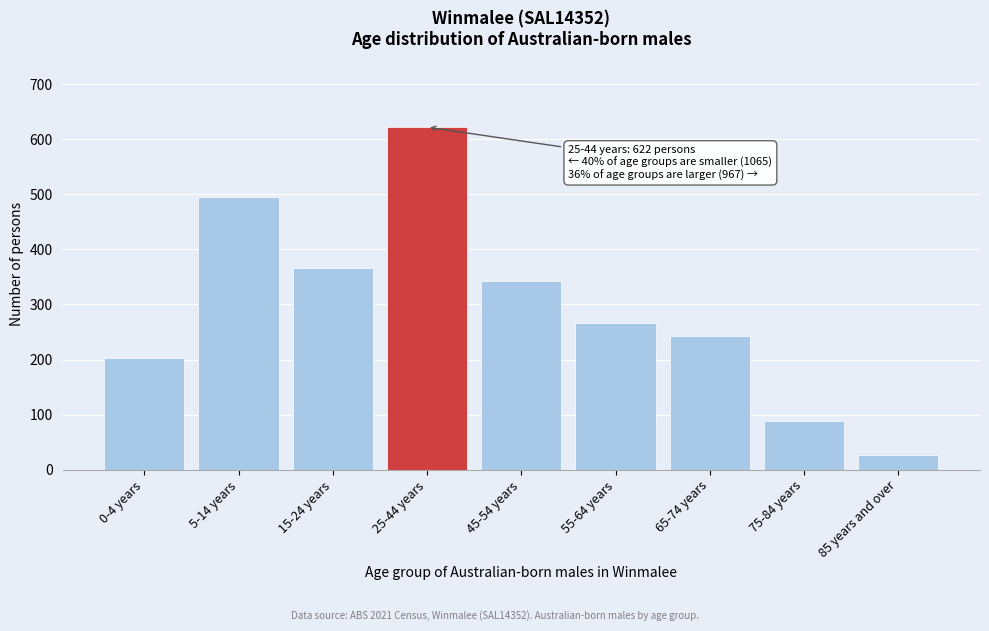

Reading left to right, what are all the values shown in this chart?

203	495	367	622	342	266	243	89	27